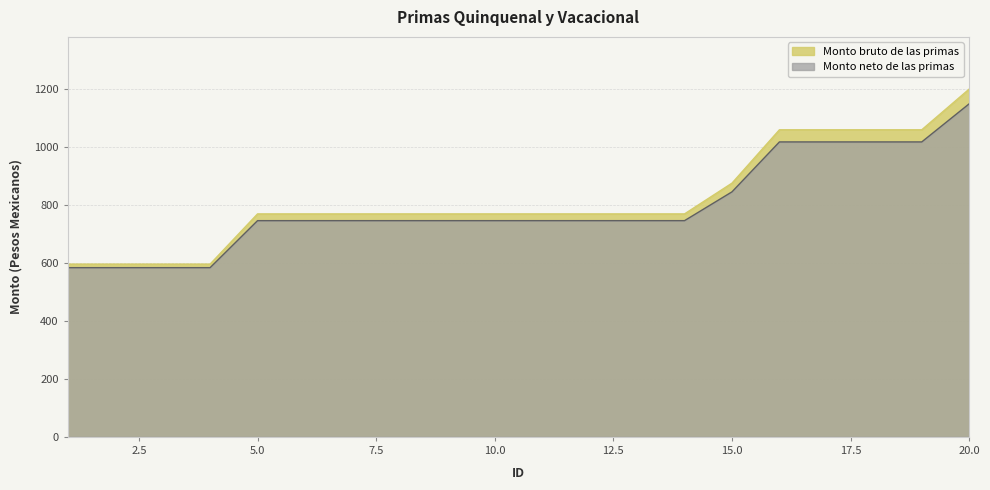

The Monto neto de las primas series shows 511.0 at 20.0. True or false?

False